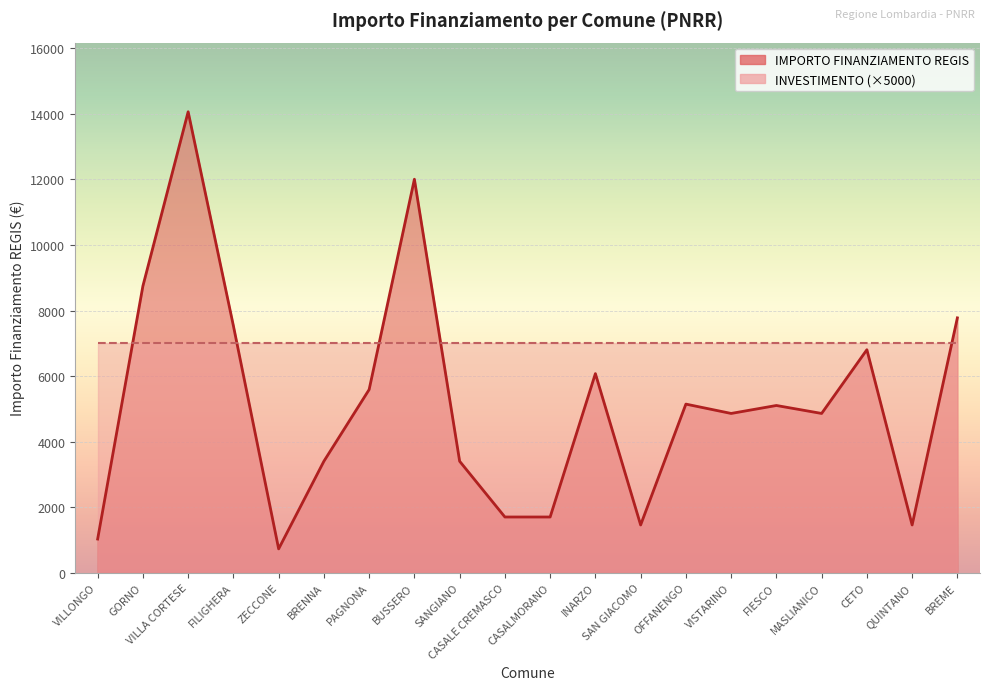

Rank the categories by value from highest to lowest.

VILLA CORTESE, BUSSERO, GORNO, BREME, FILIGHERA, CETO, INARZO, PAGNONA, OFFANENGO, FIESCO, VISTARINO, MASLIANICO, BRENNA, SANGIANO, CASALE CREMASCO, CASALMORANO, SAN GIACOMO, QUINTANO, VILLONGO, ZECCONE